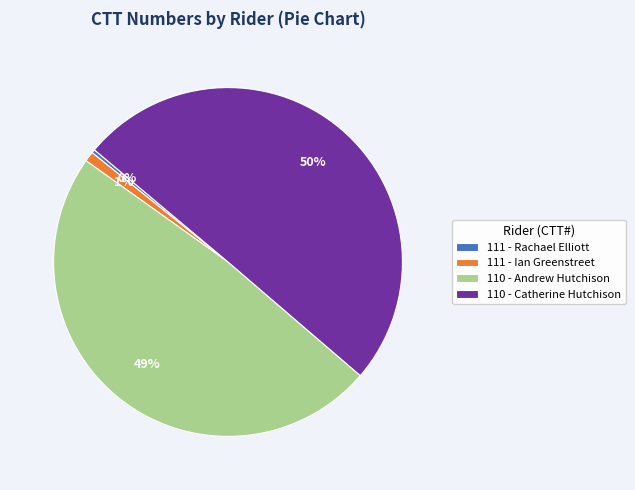

Rank the categories by value from lowest to highest.

111 - Rachael Elliott, 111 - Ian Greenstreet, 110 - Andrew Hutchison, 110 - Catherine Hutchison